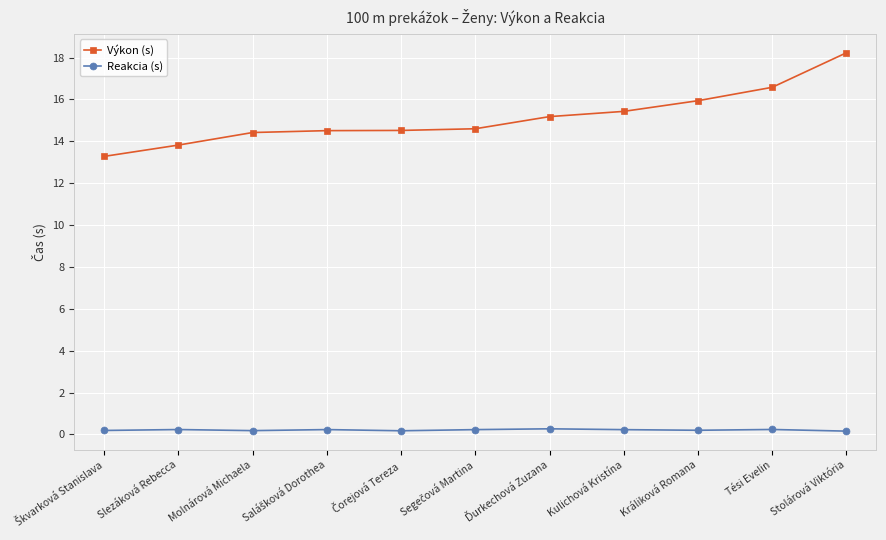

True or false: Reakcia (s) and Výkon (s) intersect in this chart.

False